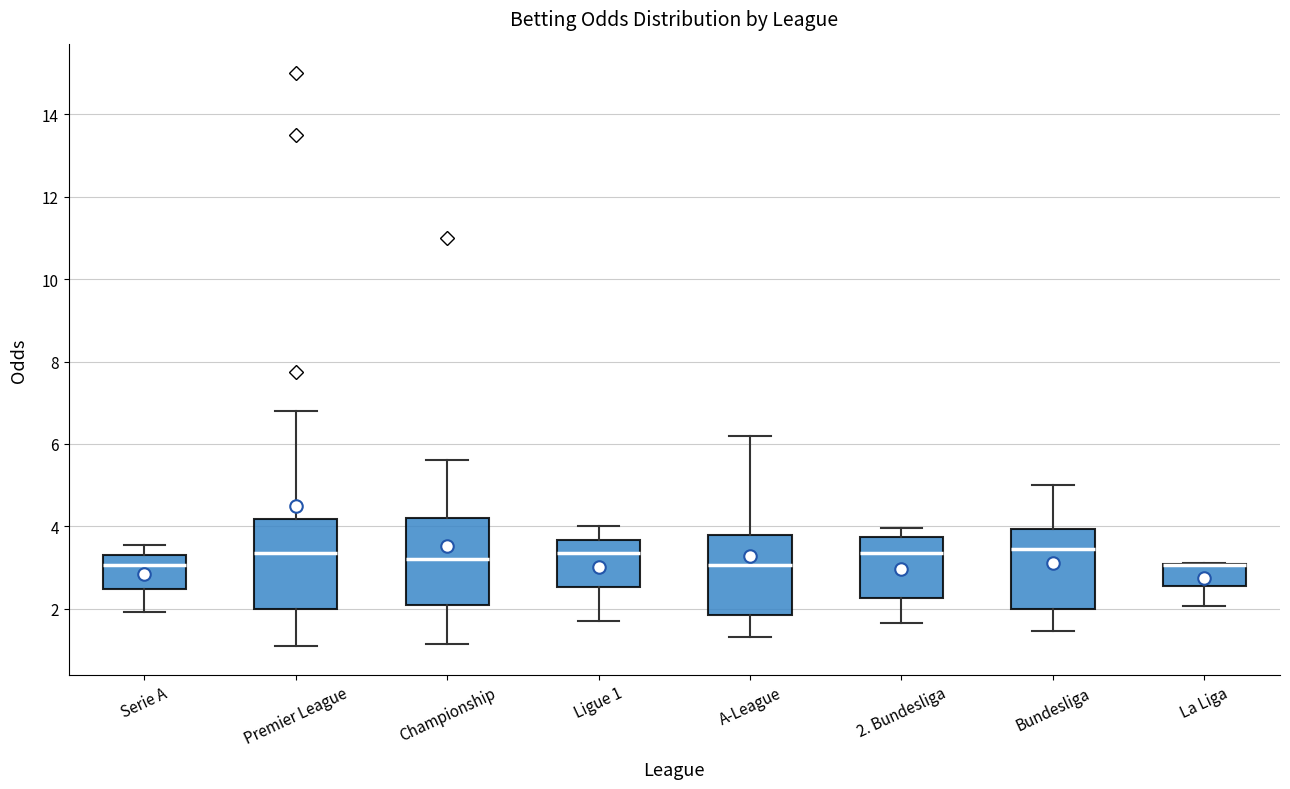

Where is the lower edge of the box for Championship on the y-axis? The values are not printed on the chart, so give them approximately, as read against the axis.

2.0